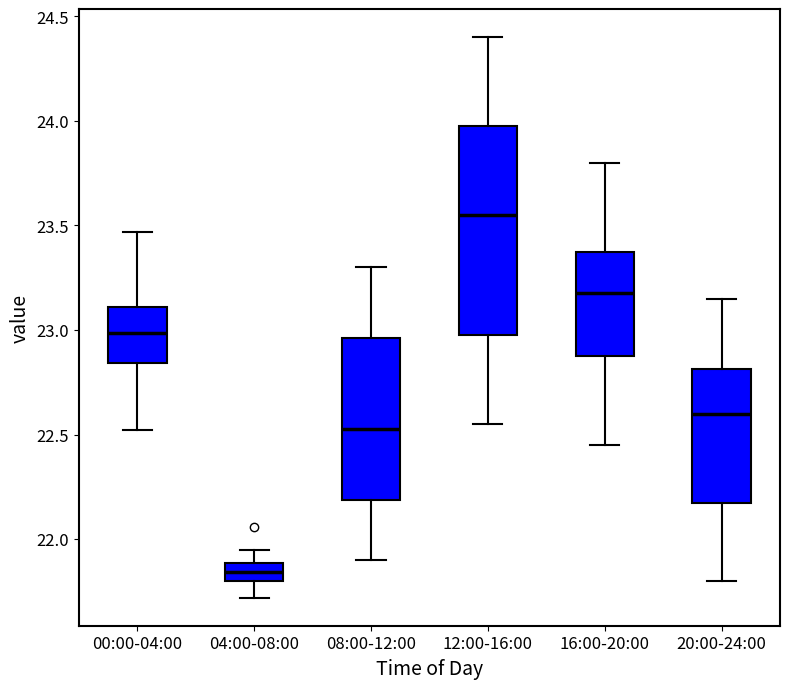

Comparing the boxes themselves (not the whiskers), which one is the tallest?

12:00-16:00